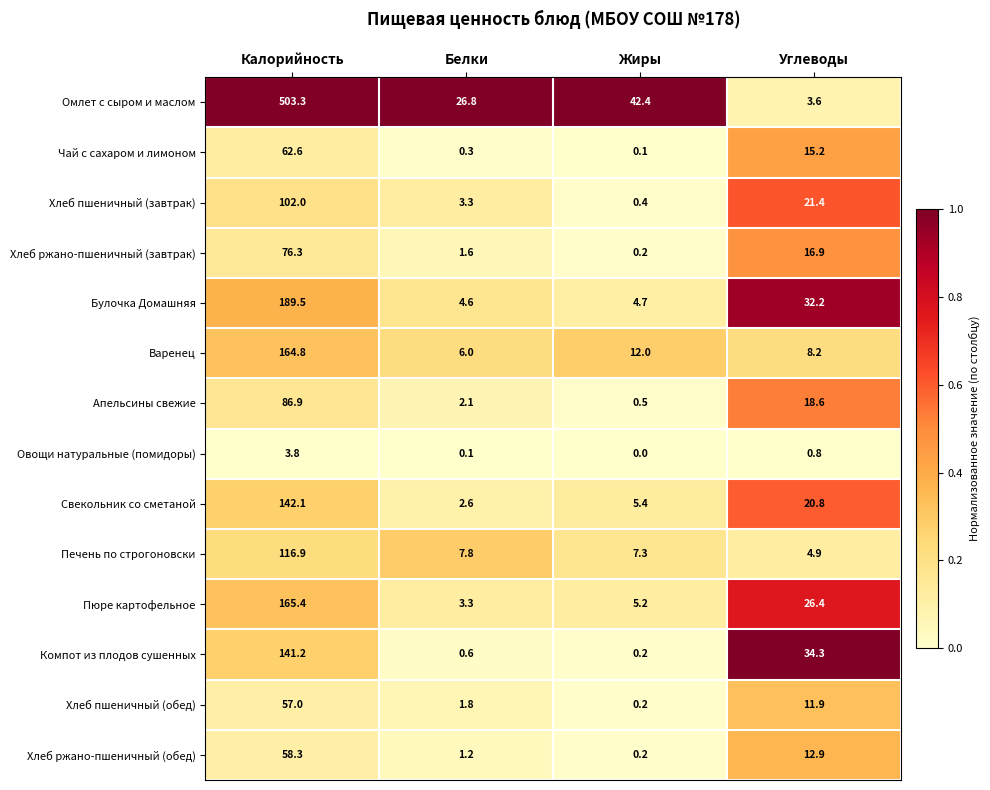

At which category is the sum across all series the highest?

Калорийность